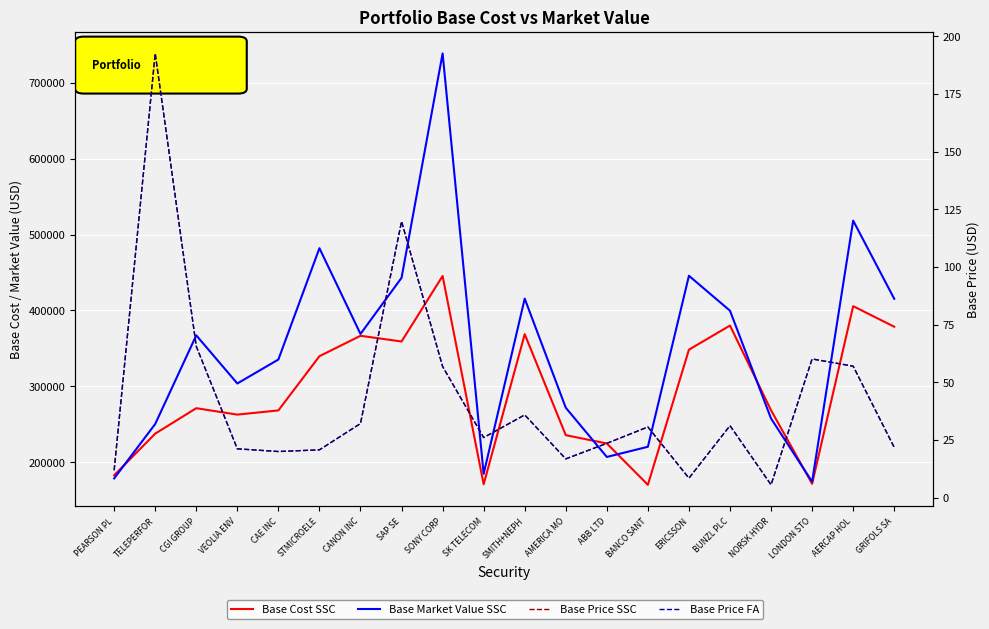

Where does the Base Price SSC series first go above 30?

TELEPERFOR